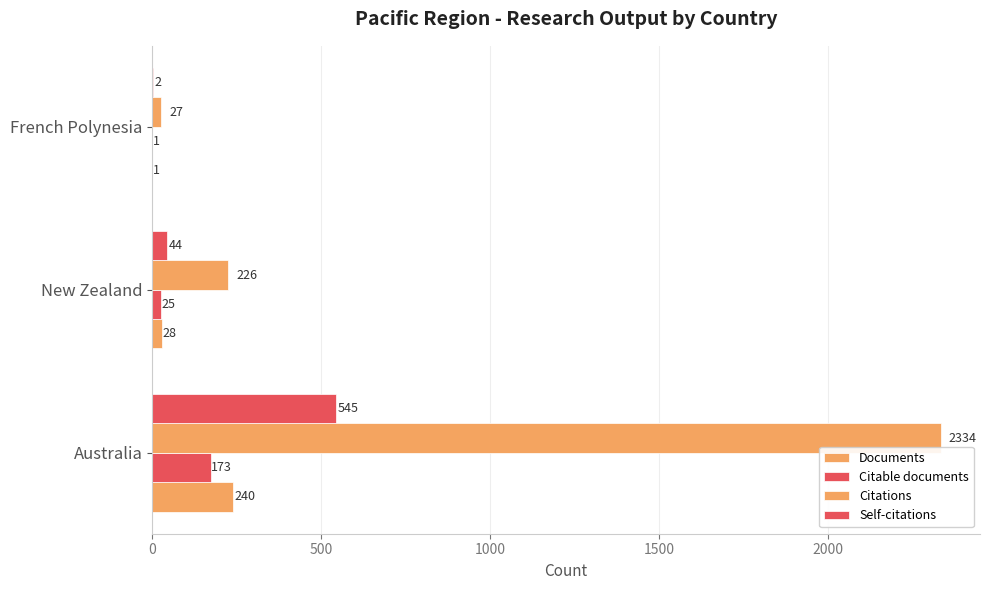

What is the minimum value shown in the chart?

1